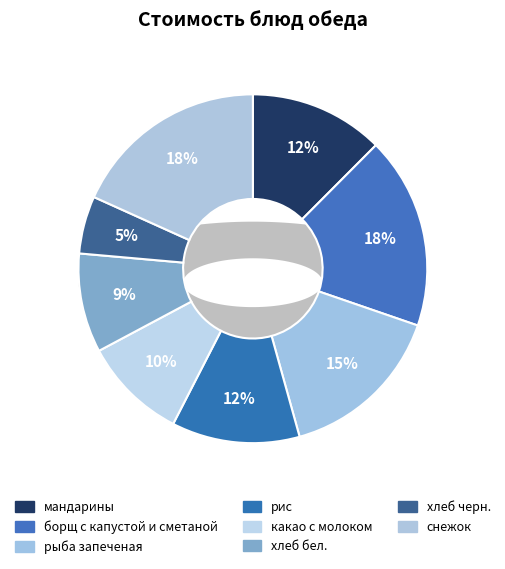

Count the number of slices in the pie.

8